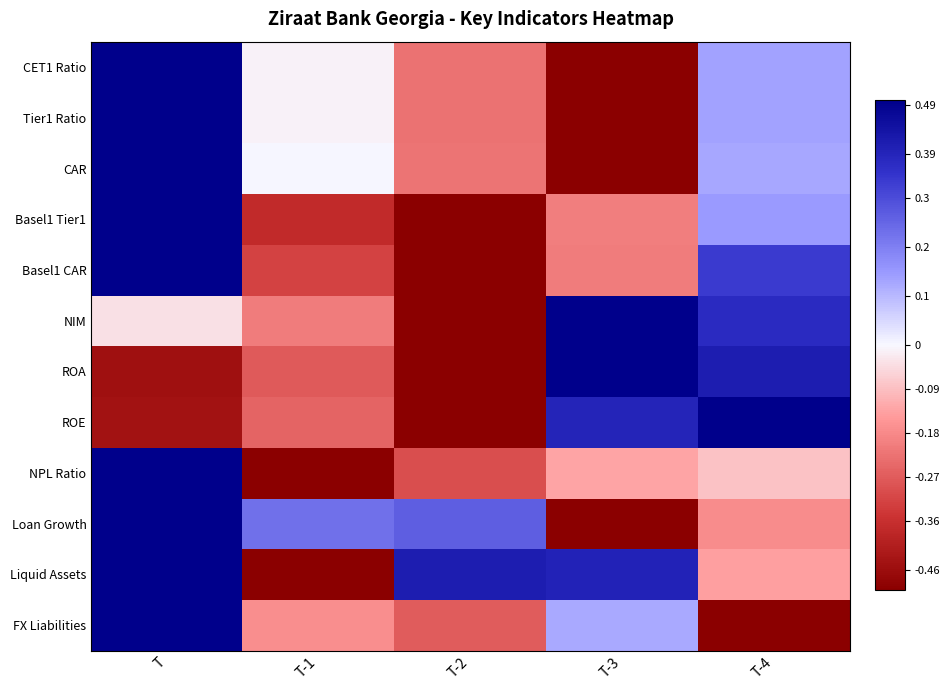

What is the total value across all series at T-4?

2.5